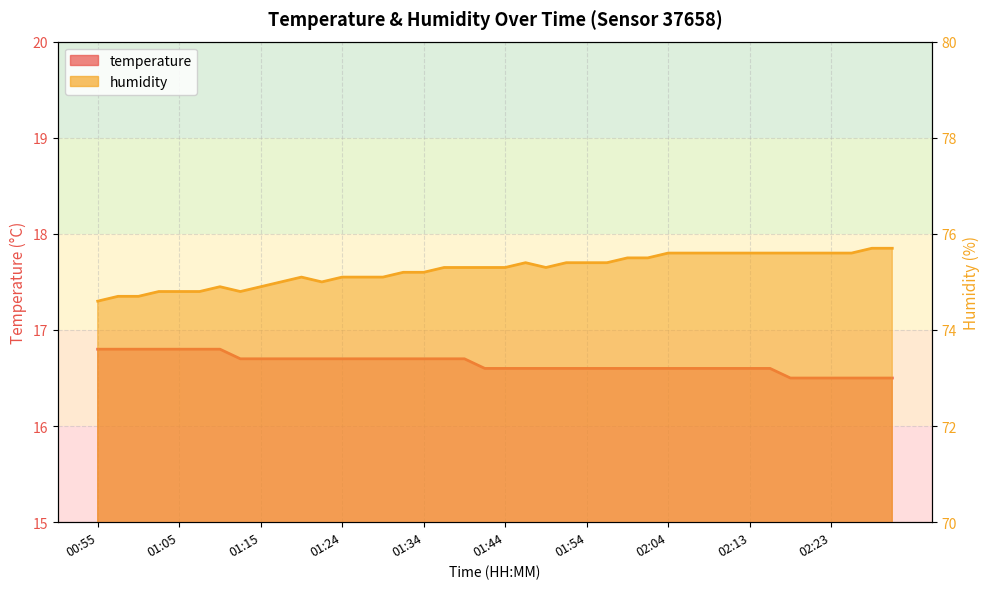

Reading left to right, transcribe all the data shown in this chart.

temperature: 16.8	16.8	16.8	16.8	16.8	16.8	16.8	16.7	16.7	16.7	16.7	16.7	16.7	16.7	16.7	16.7	16.7	16.7	16.7	16.6	16.6	16.6	16.6	16.6	16.6	16.6	16.6	16.6	16.6	16.6	16.6	16.6	16.6	16.6	16.5	16.5	16.5	16.5	16.5	16.5
humidity: 74.6	74.7	74.7	74.8	74.8	74.8	74.9	74.8	74.9	75.0	75.1	75.0	75.1	75.1	75.1	75.2	75.2	75.3	75.3	75.3	75.3	75.4	75.3	75.4	75.4	75.4	75.5	75.5	75.6	75.6	75.6	75.6	75.6	75.6	75.6	75.6	75.6	75.6	75.7	75.7